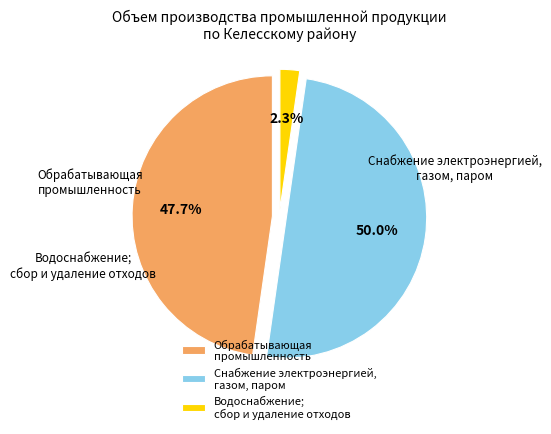

To the nearest percent, what percentage of the pie is Снабжение электроэнергией, газом, паром?

50%